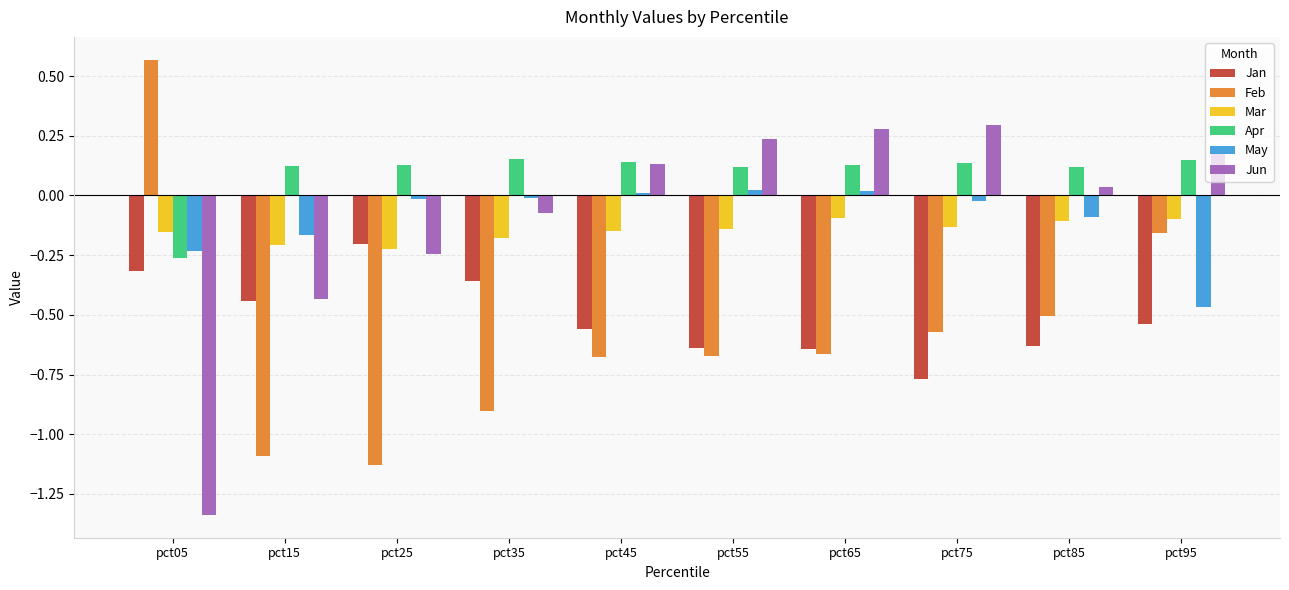

What is the total value across all series at pct95?

-0.9